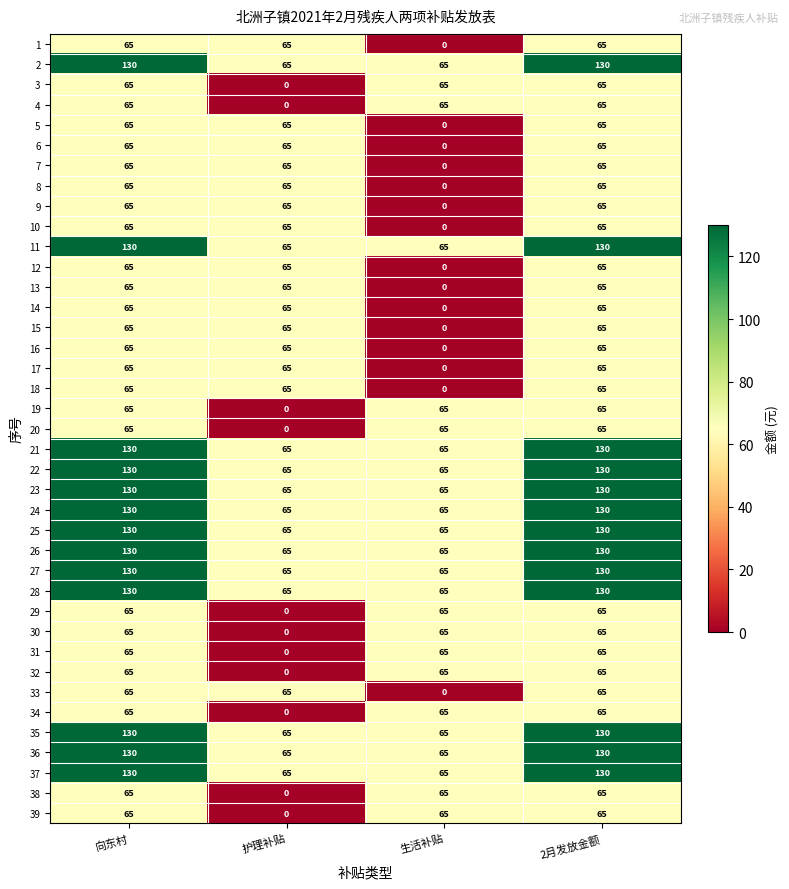

What is the total value across all series at 护理补贴?

1820